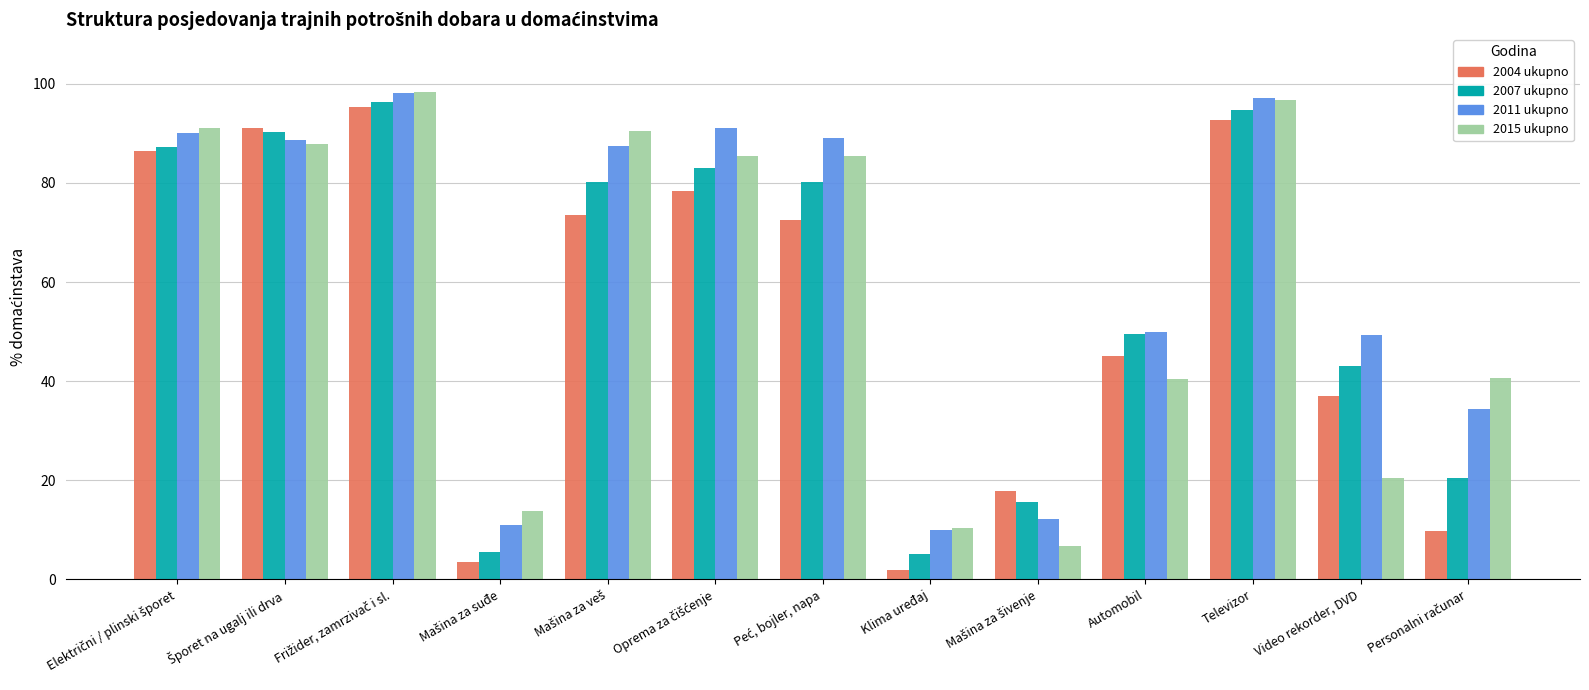

The 2015 ukupno series shows 6.1 at Klima uređaj. True or false?

False